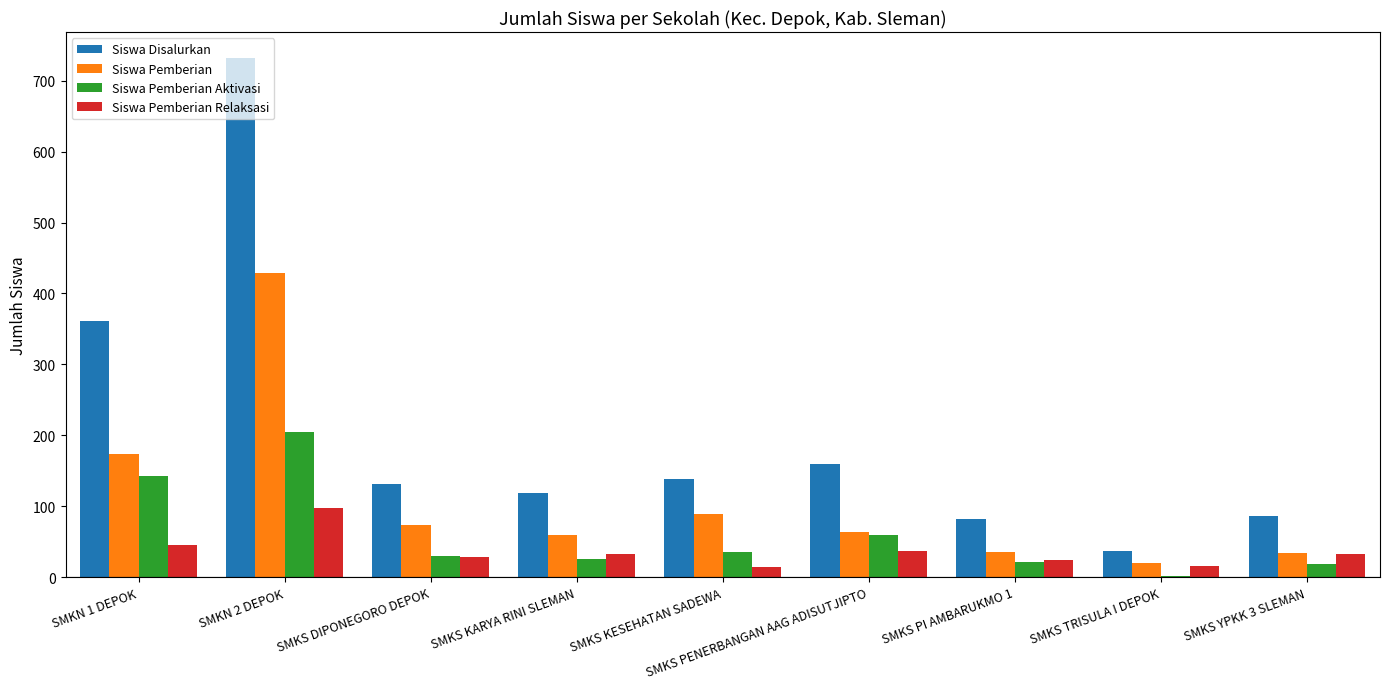

What is the sum of all Siswa Pemberian Aktivasi values?

541